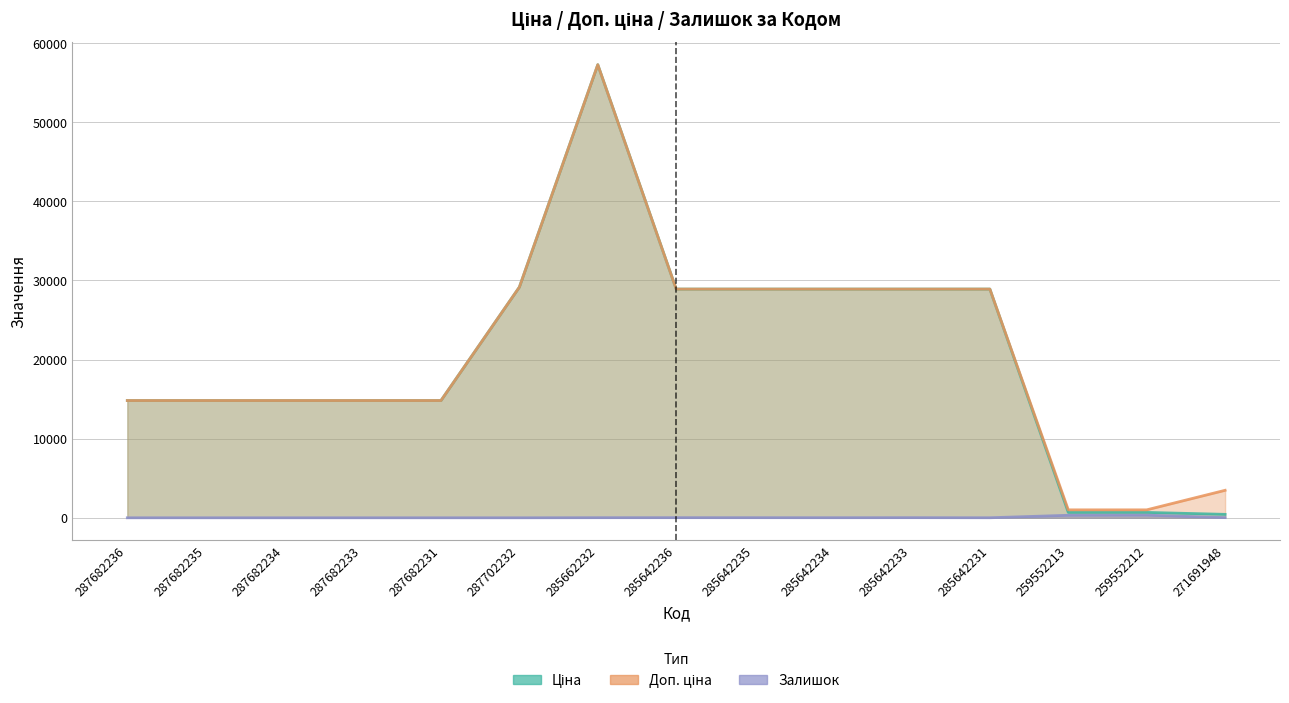

What is the total value across all series at 287682231?

29635.2